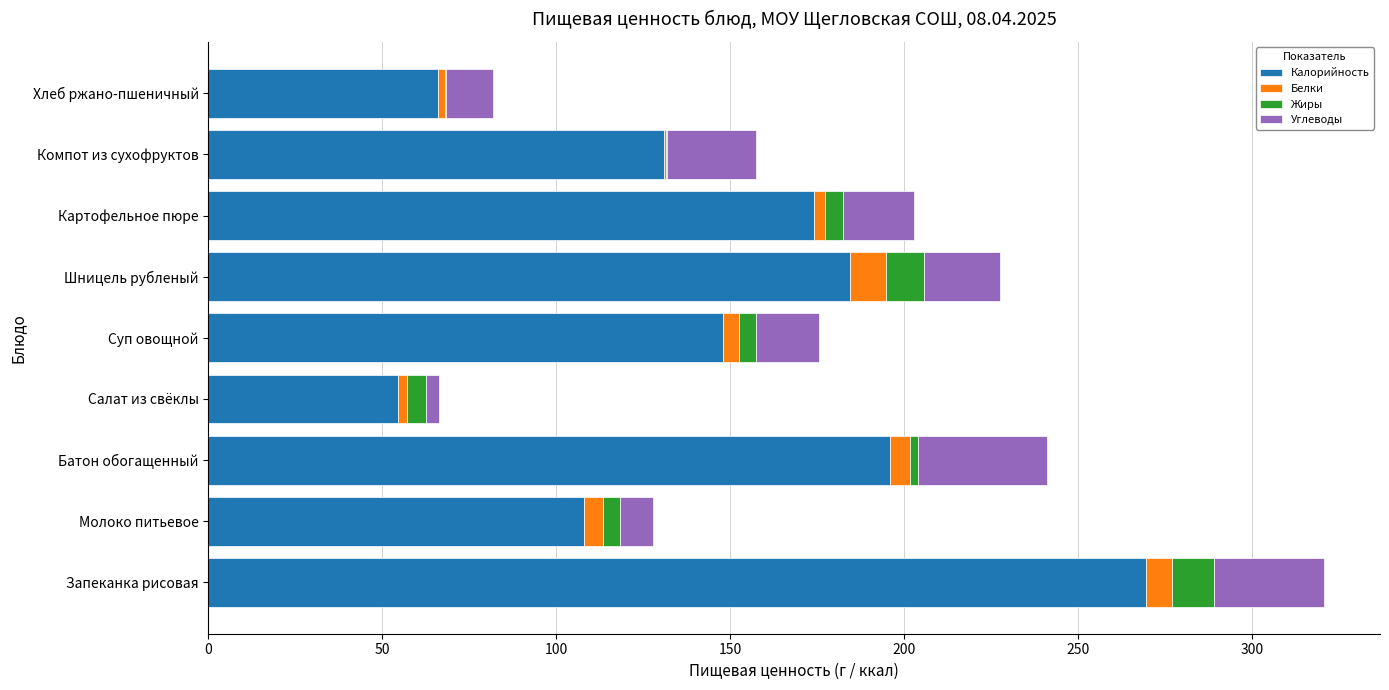

How many categories are shown in the chart?

9